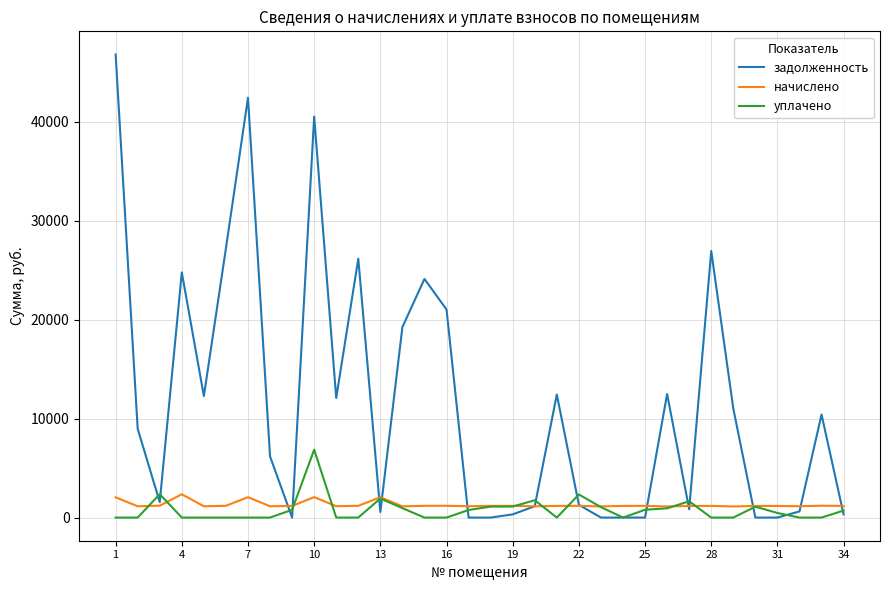

Which series has the largest total across all categories?

задолженность